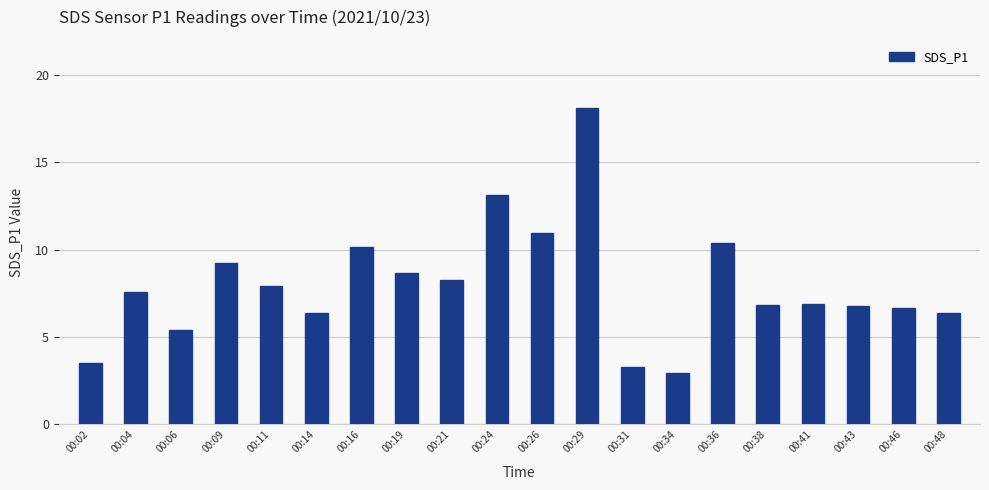

What is the difference between the values at 00:02 and 00:41?

3.4